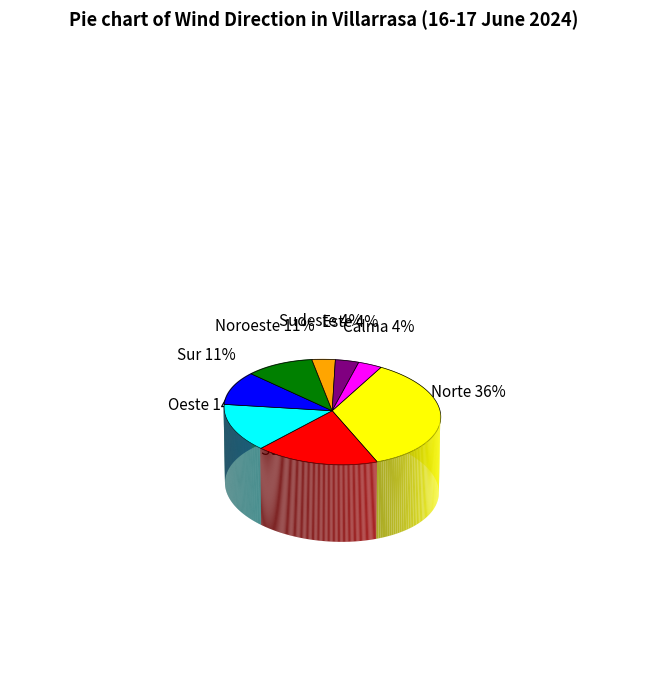

Between Sudoeste and Oeste, which is larger?

Sudoeste